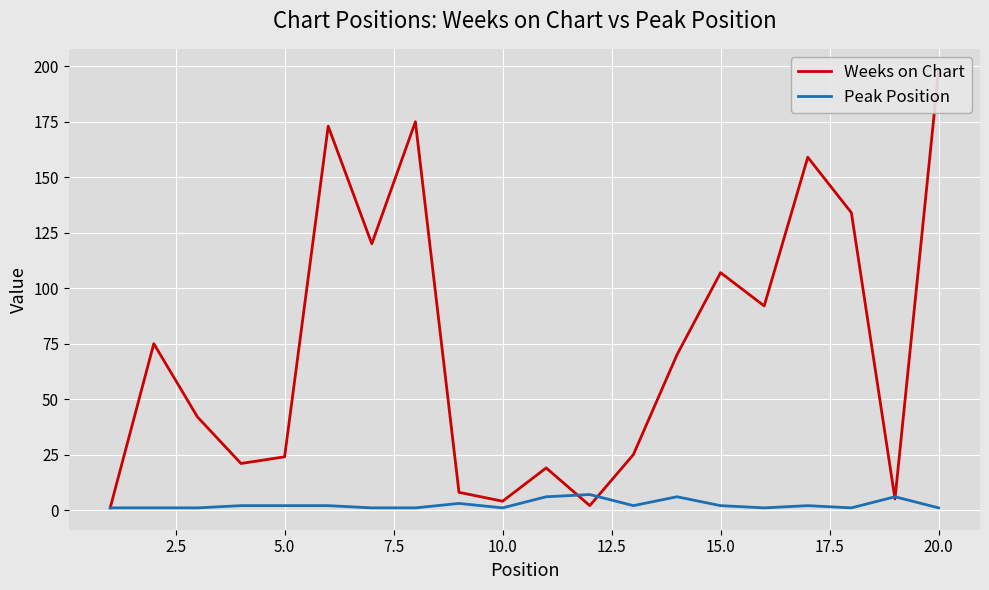

At how many categories does at least one series exceed 41?

11